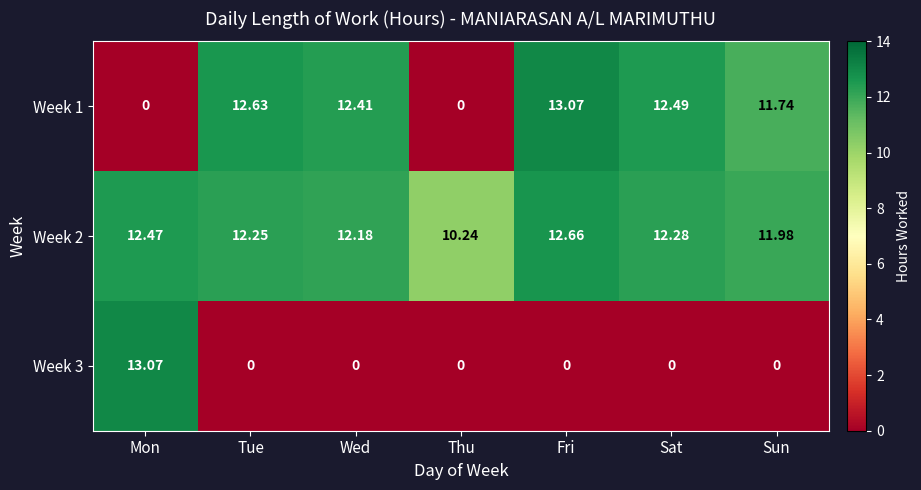

Rank the categories by Week 2 value from highest to lowest.

Fri, Mon, Sat, Tue, Wed, Sun, Thu